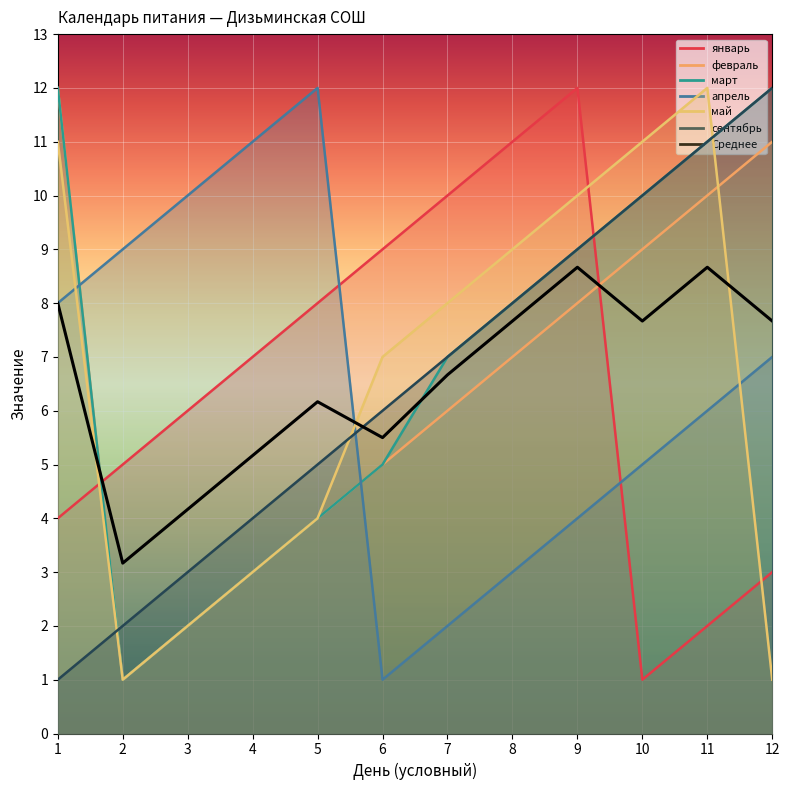

Where is the first local maximum?

5